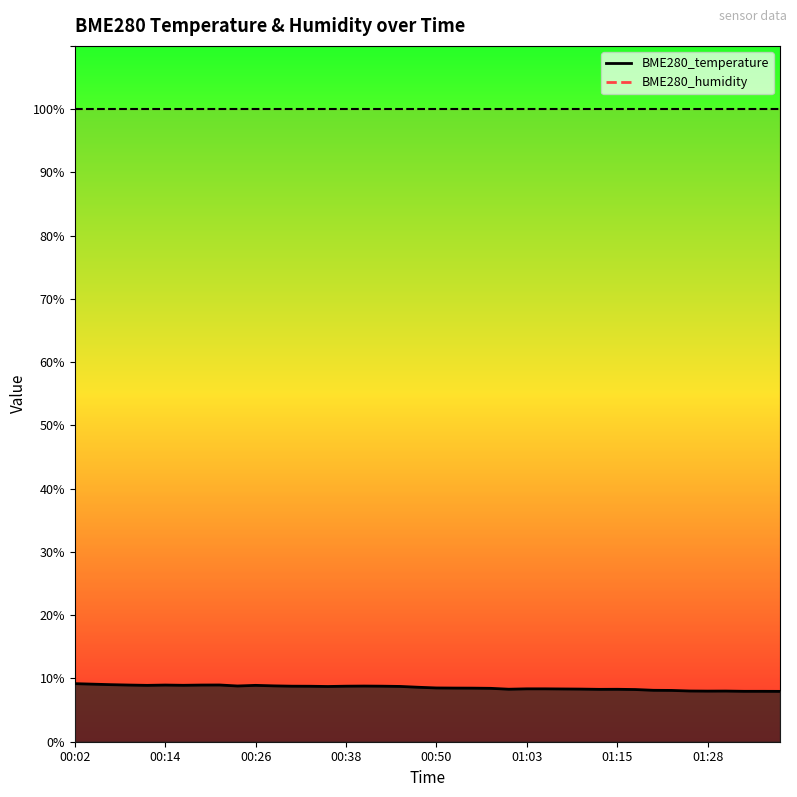

What is the label of the 1st point from the left?

00:02